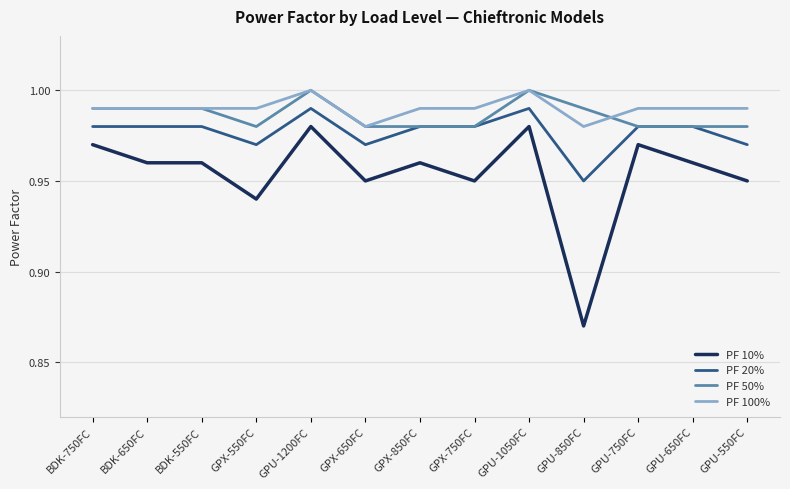

Which series changed the most between GPU-850FC and GPU-750FC?

PF 10%